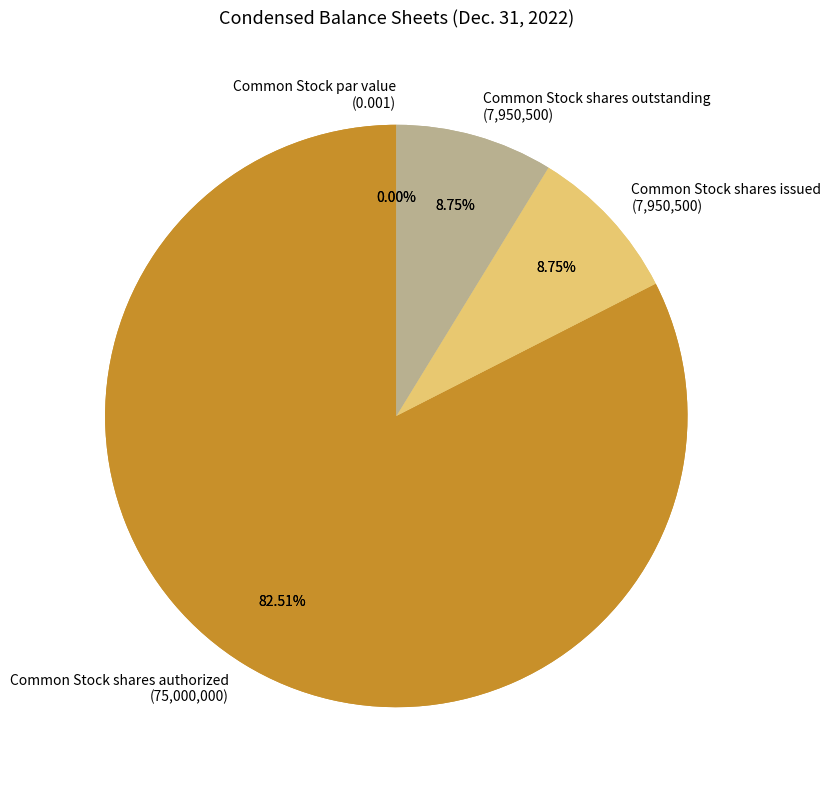

How many slices are in this pie chart?

4